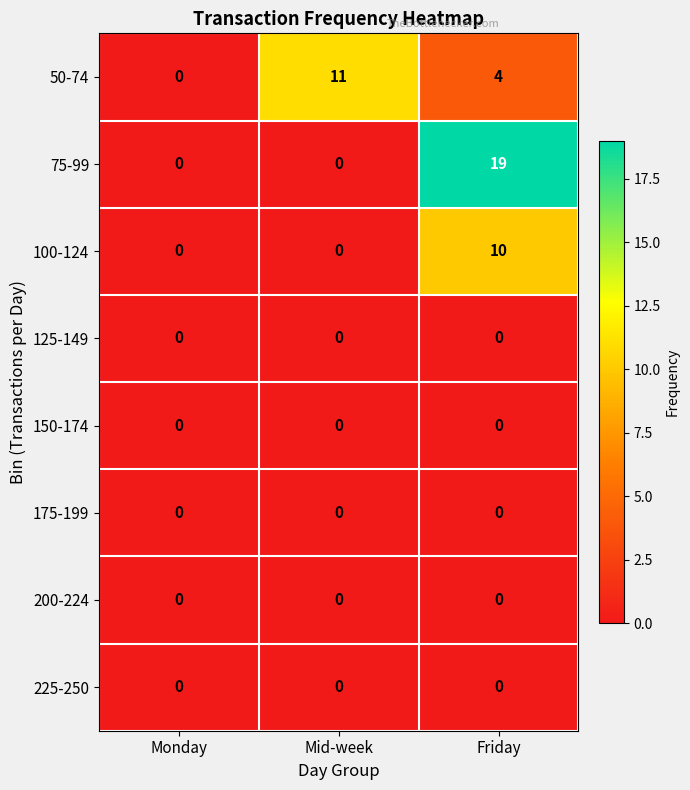

Which series has the largest total across all categories?

75-99